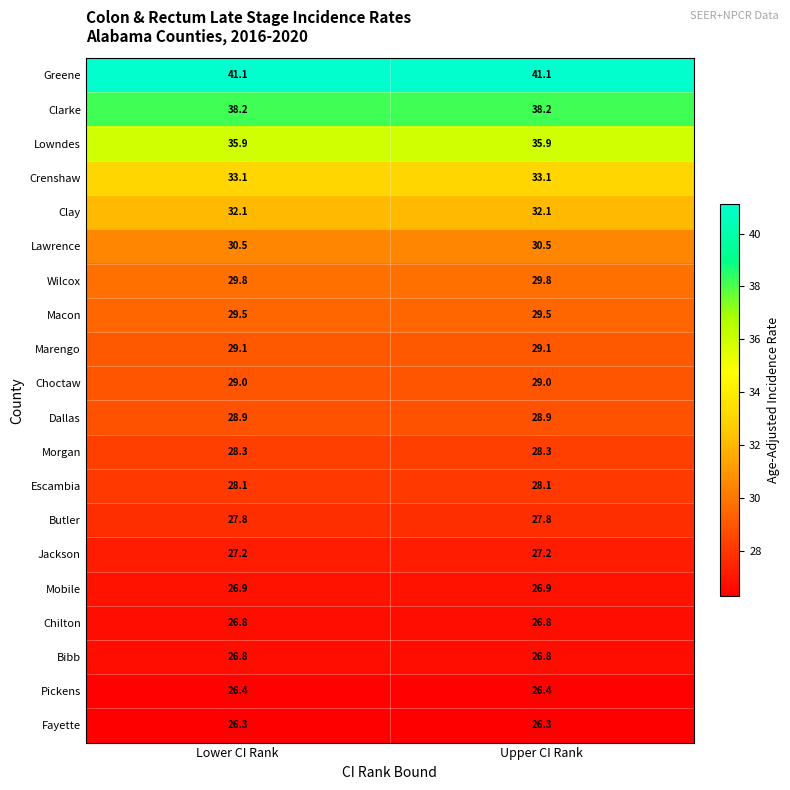

What is the total value across all series at Upper CI Rank?

601.8